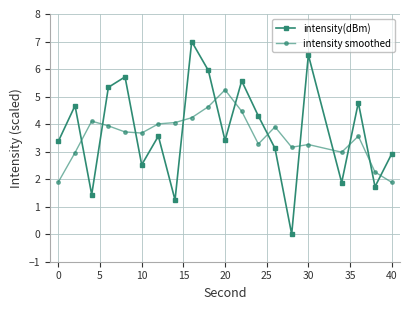

What is the maximum value for intensity smoothed?

5.2